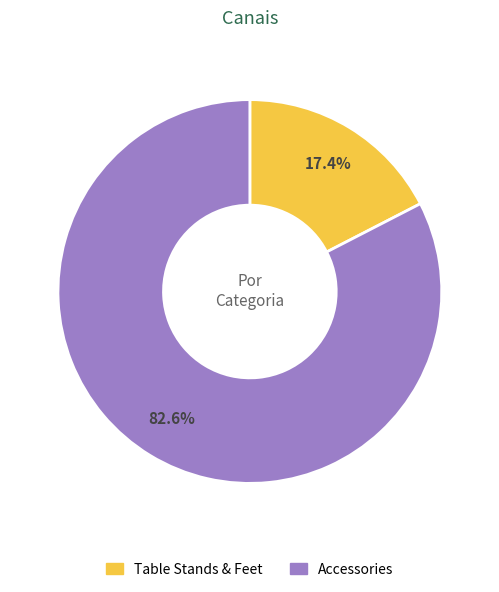

To the nearest percent, what percentage of the pie is Accessories?

83%